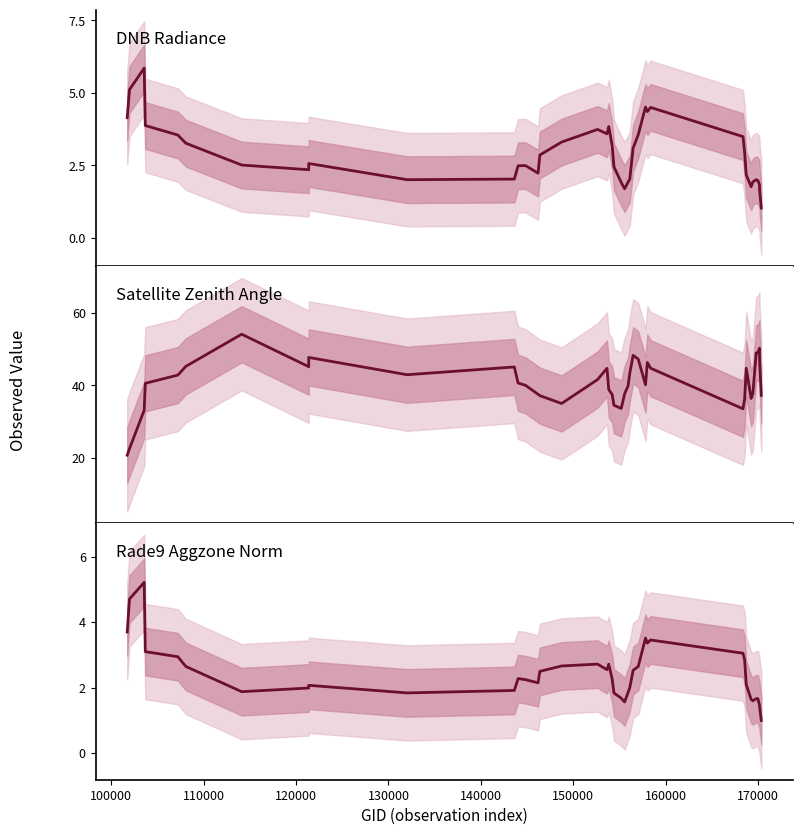

How many values in the rade9_aggzone_norm series are below 2?

16